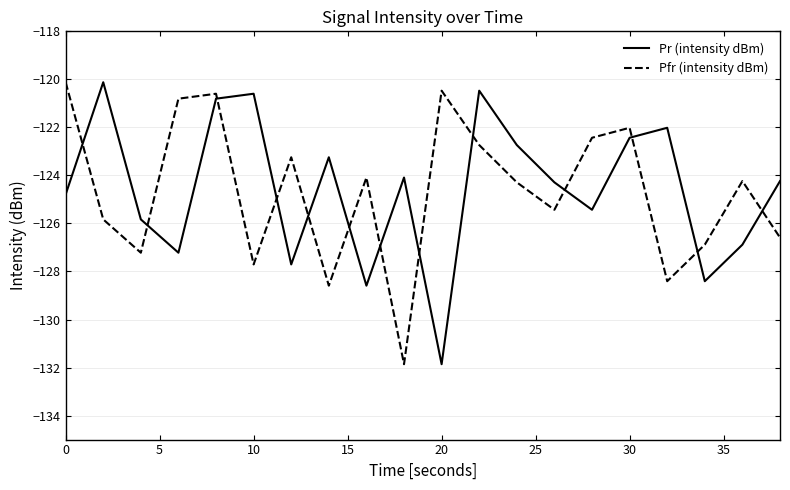

How many times do Pfr (intensity dBm) and Pr (intensity dBm) cross each other?

13